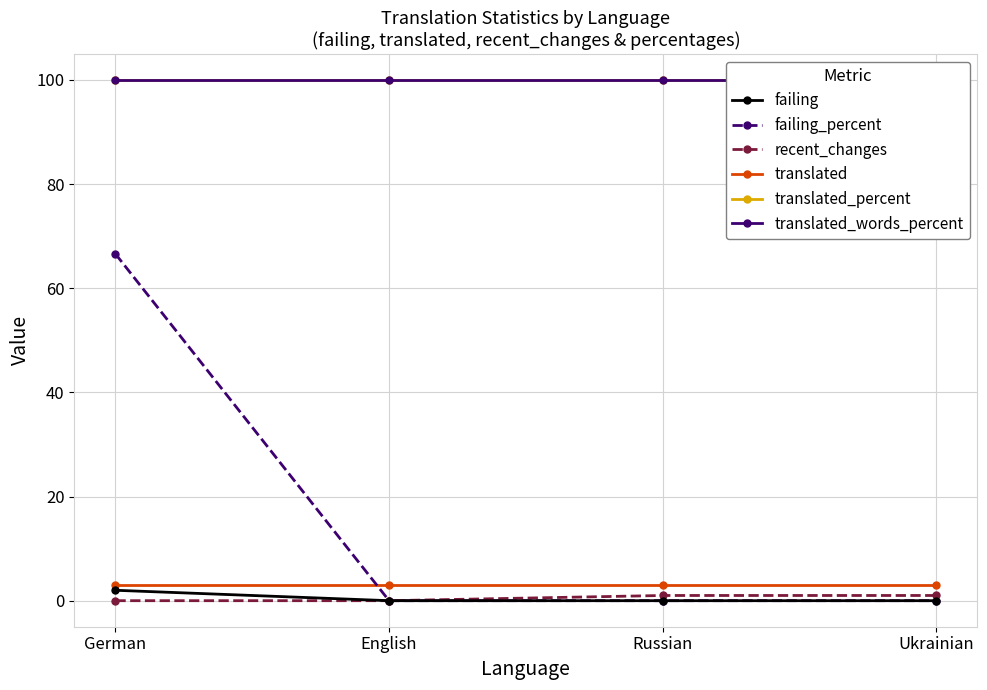

Which series has the largest total across all categories?

translated_percent